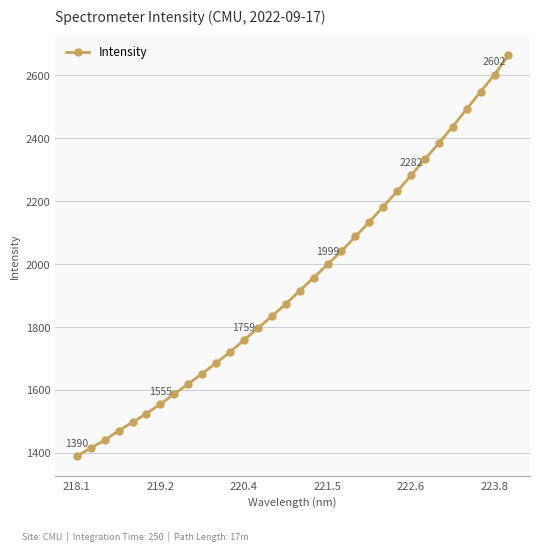

What is the value of the 1st point from the left?

1389.8